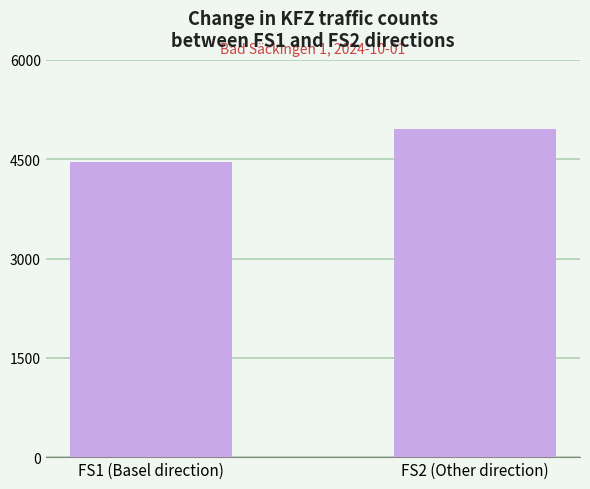

Reading left to right, transcribe all the data shown in this chart.

Total daily count: FS1 (Basel direction)=4460	FS2 (Other direction)=4963
Direction: FS1 (Basel direction)=4460	FS2 (Other direction)=4963